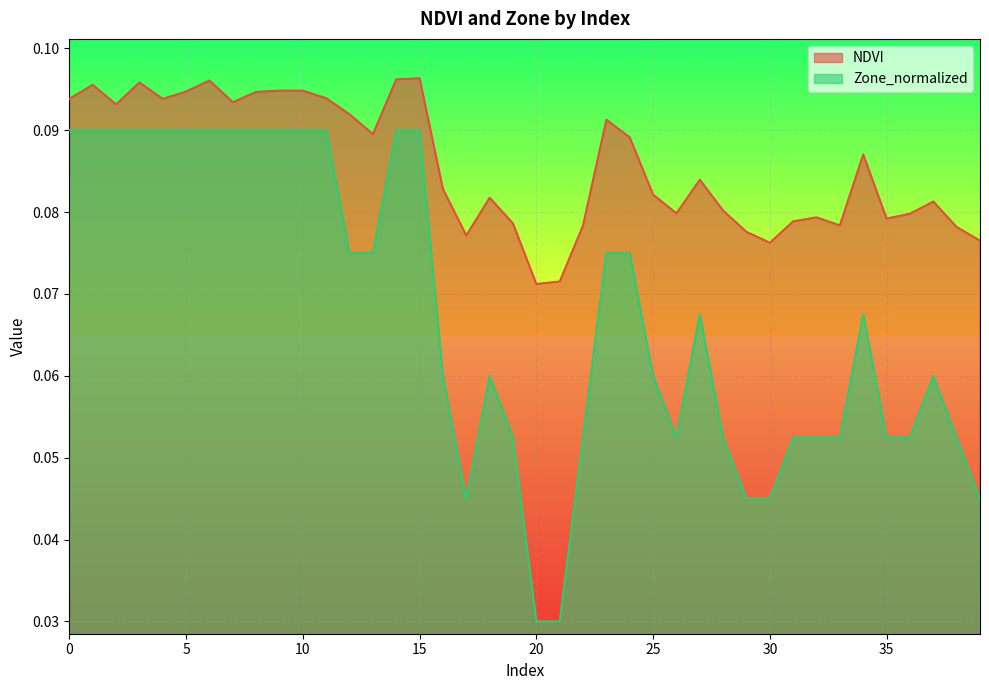

Reading left to right, transcribe all the data shown in this chart.

NDVI: 0=0.1	1=0.1	2=0.1	3=0.1	4=0.1	5=0.1	6=0.1	7=0.1	8=0.1	9=0.1	10=0.1	11=0.1	12=0.1	13=0.1	14=0.1	15=0.1	16=0.1	17=0.1	18=0.1	19=0.1	20=0.1	21=0.1	22=0.1	23=0.1	24=0.1	25=0.1	26=0.1	27=0.1	28=0.1	29=0.1	30=0.1	31=0.1	32=0.1	33=0.1	34=0.1	35=0.1	36=0.1	37=0.1	38=0.1	39=0.1
Zone_normalized: 0=0.1	1=0.1	2=0.1	3=0.1	4=0.1	5=0.1	6=0.1	7=0.1	8=0.1	9=0.1	10=0.1	11=0.1	12=0.1	13=0.1	14=0.1	15=0.1	16=0.1	17=0.0	18=0.1	19=0.1	20=0.0	21=0.0	22=0.1	23=0.1	24=0.1	25=0.1	26=0.1	27=0.1	28=0.1	29=0.0	30=0.0	31=0.1	32=0.1	33=0.1	34=0.1	35=0.1	36=0.1	37=0.1	38=0.1	39=0.0